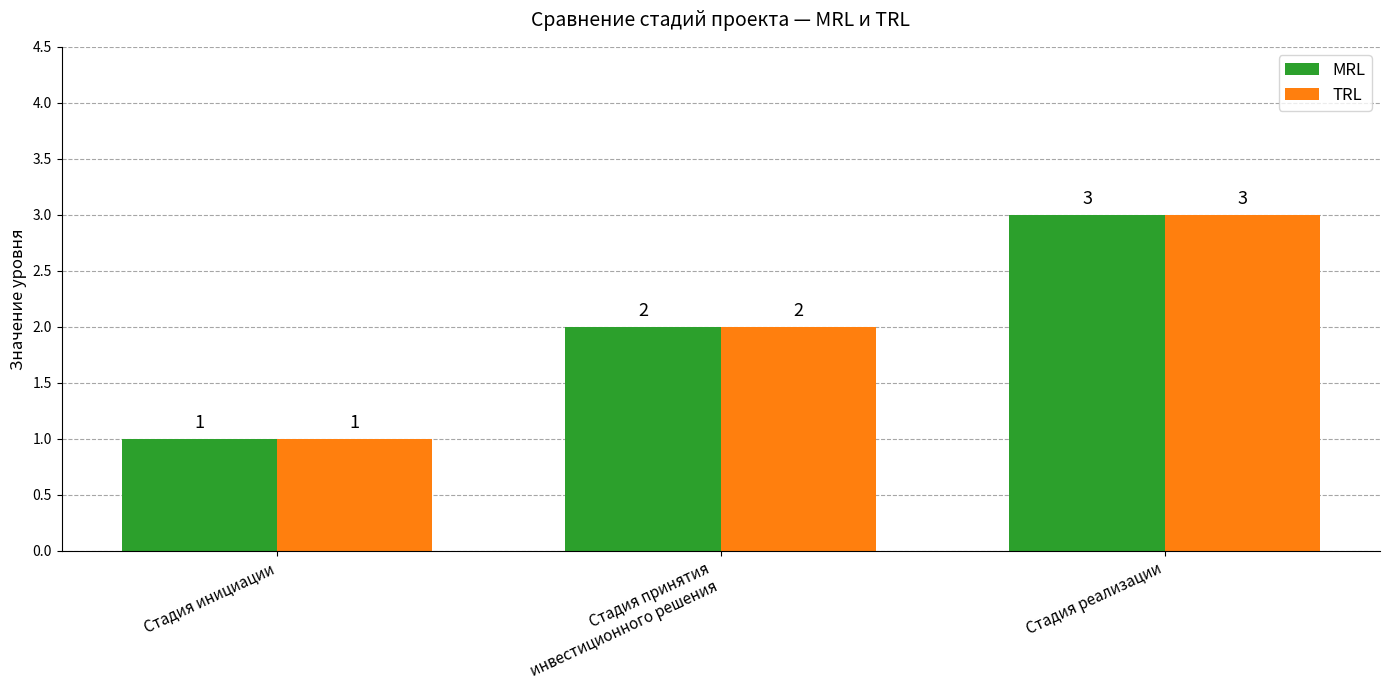

At which category is the sum across all series the highest?

Стадия реализации